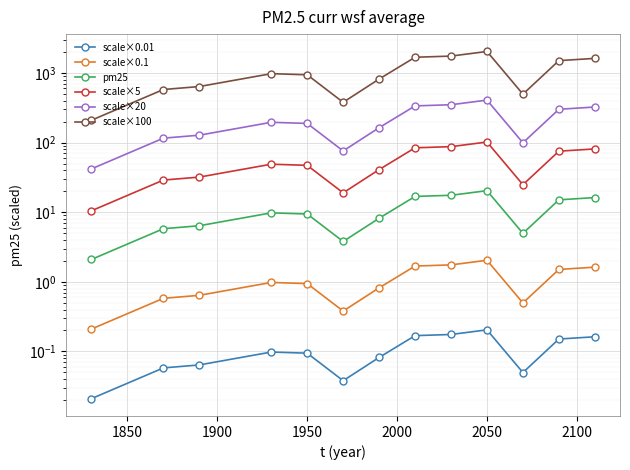

True or false: scale×100 and scale×0.1 intersect in this chart.

False